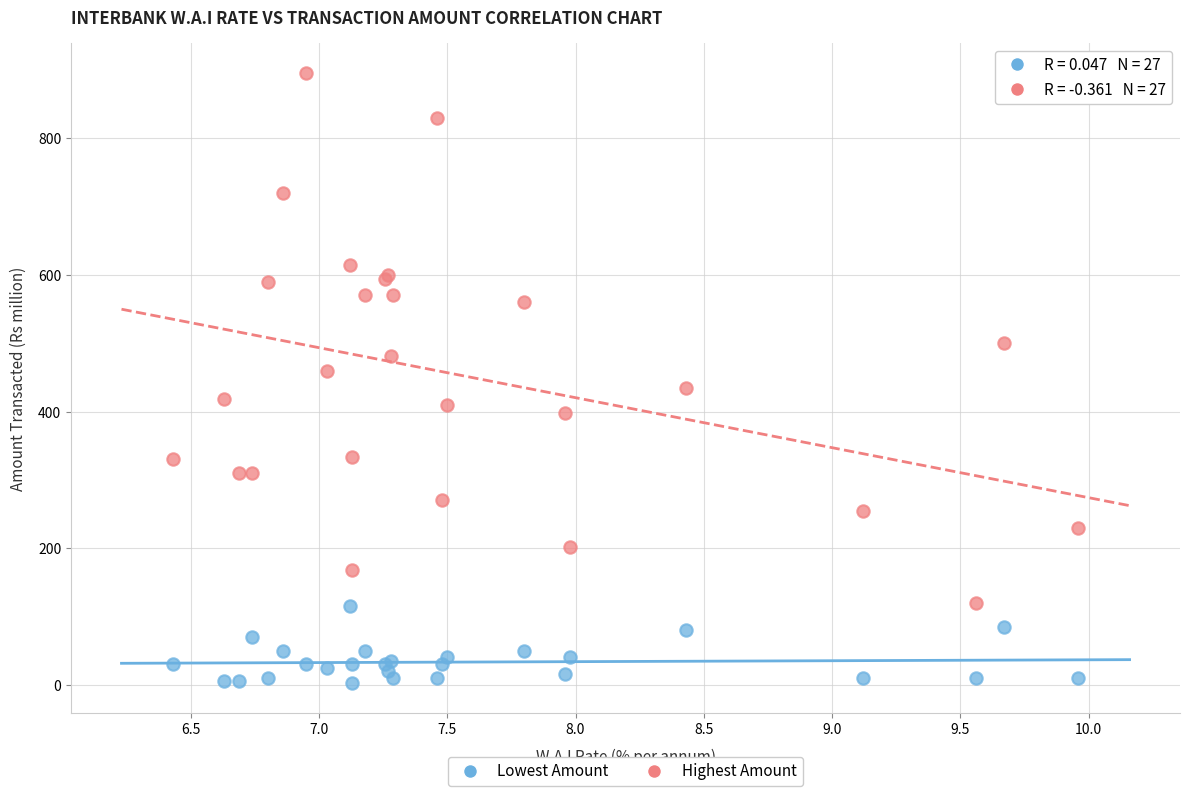

Which series has the widest spread of Y values?

Highest Amount